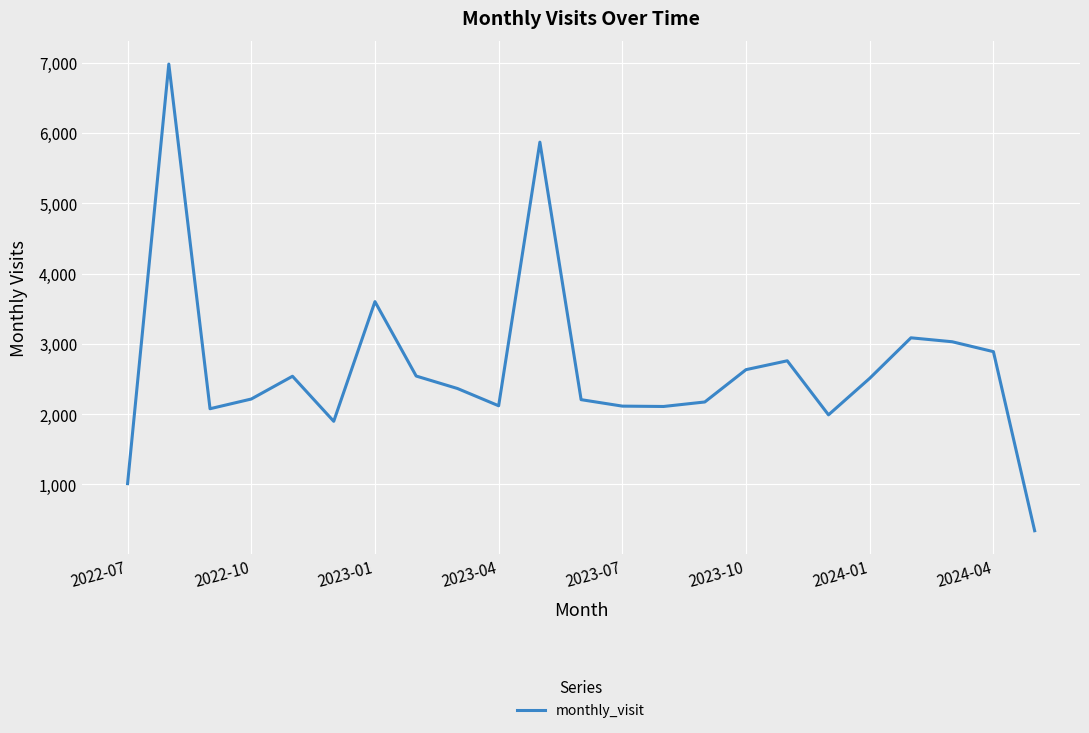

What is the maximum value shown in the chart?

6981